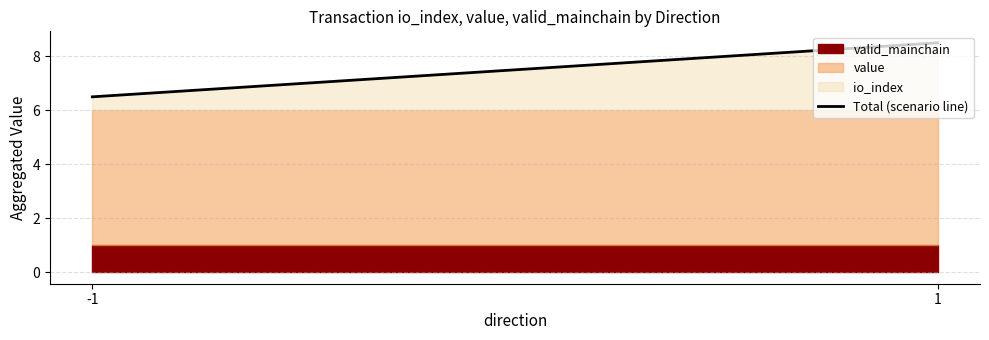

What is the ratio of the value at -1 to the value at 1?

0.8